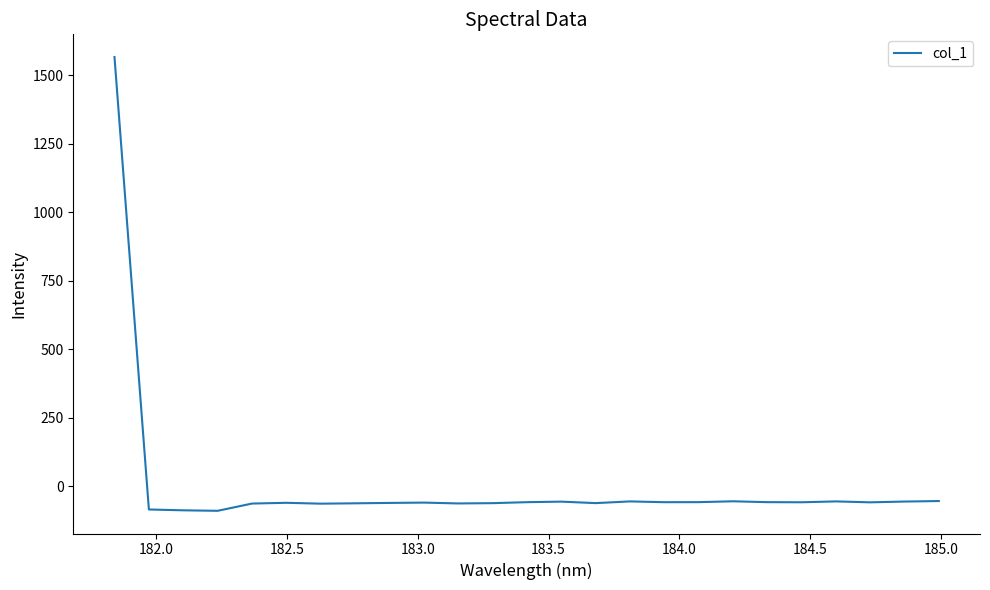

What is the smallest value displayed?

-88.8